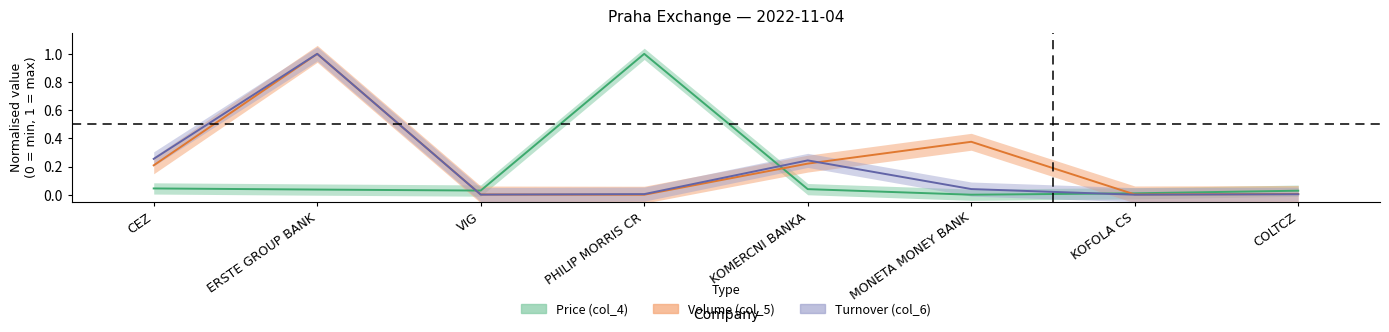

At which category is the sum across all series the highest?

ERSTE GROUP BANK